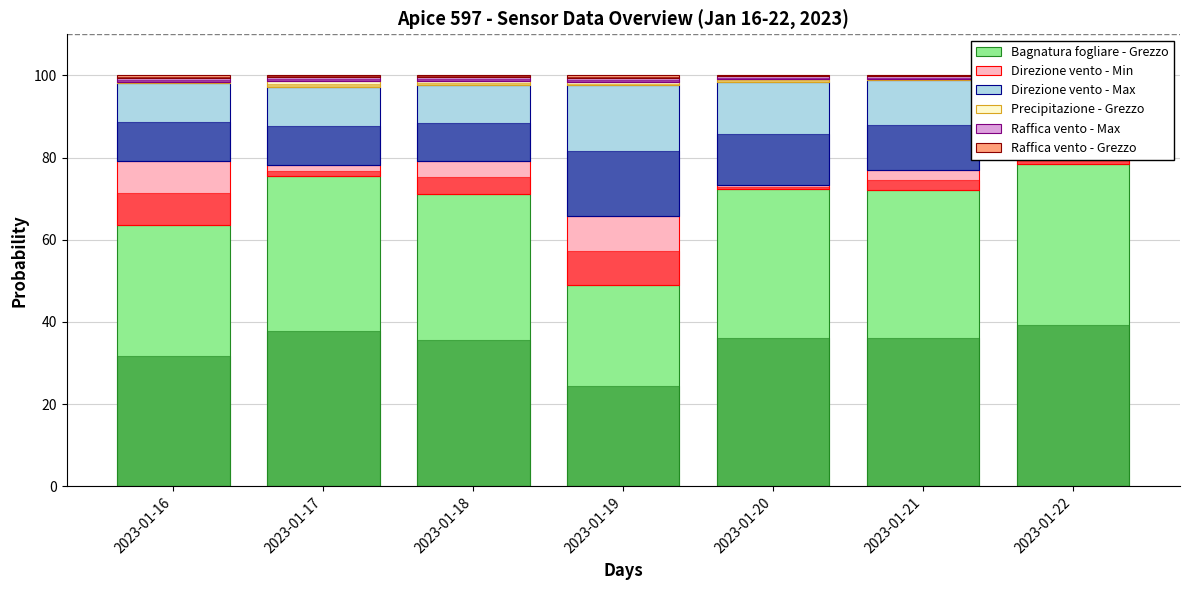

The Raffica vento - Grezzo series shows 0.6 at 2023-01-16. True or false?

True